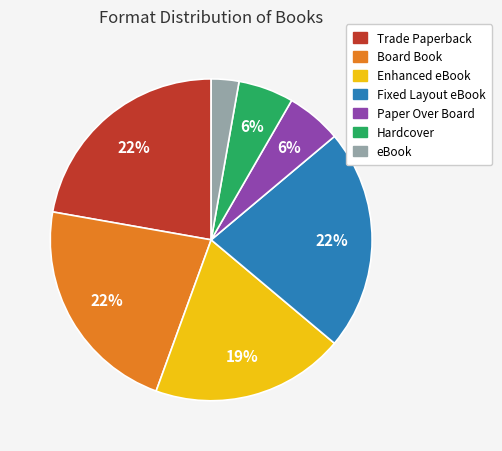

Approximately how many times larger is the value at Enhanced eBook compared to Fixed Layout eBook?

0.9